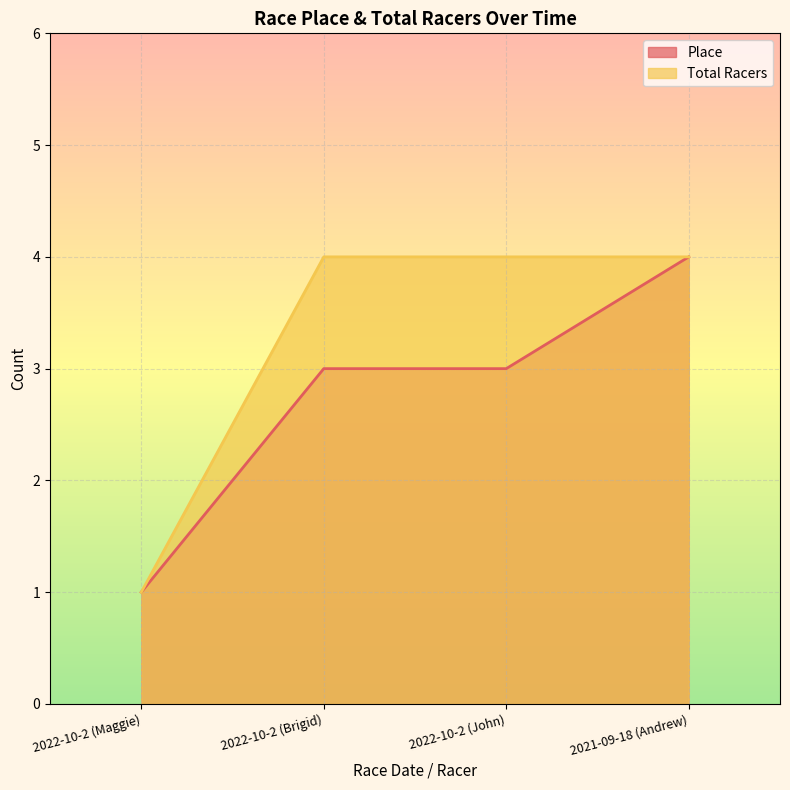

What is the greatest value displayed?

4